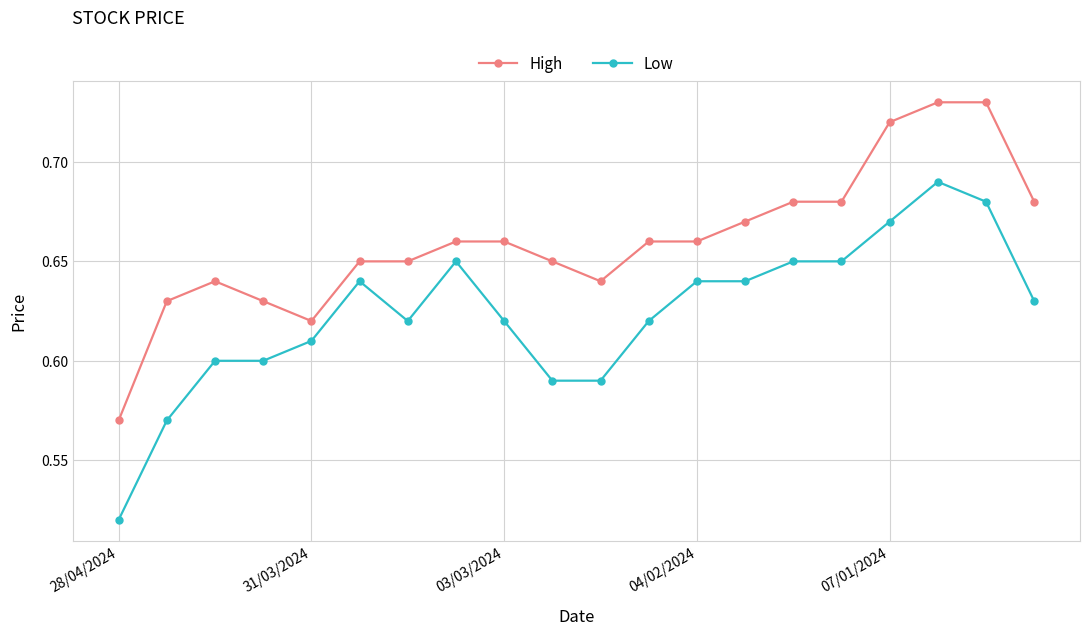

True or false: Low and High cross at least once.

False